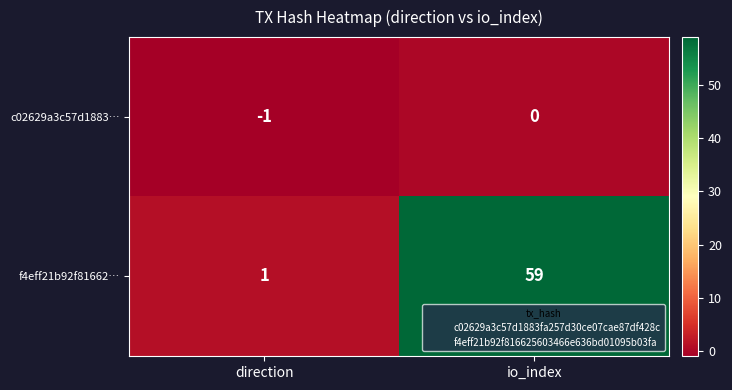

List the series in order of their peak value, highest first.

f4eff21b92f81662…, c02629a3c57d1883…